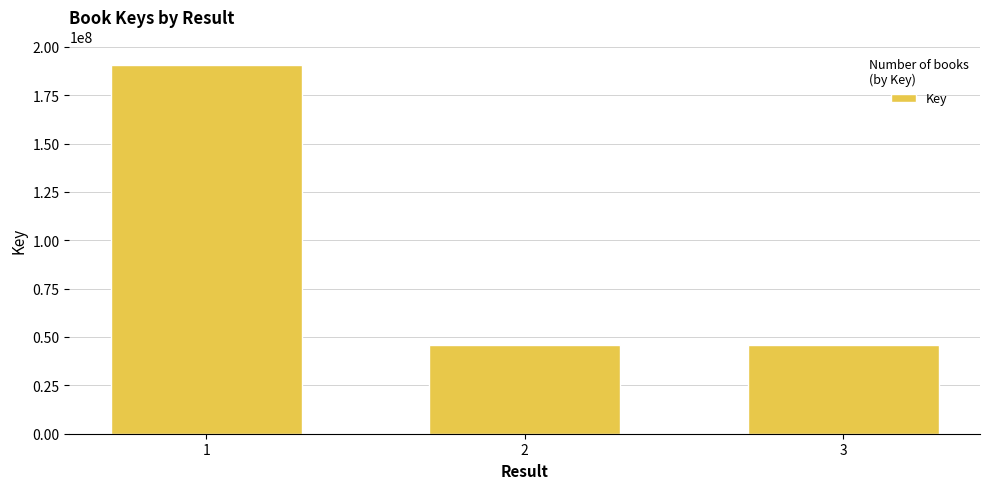

Read the value at 1, to the nearest 10.

190617280